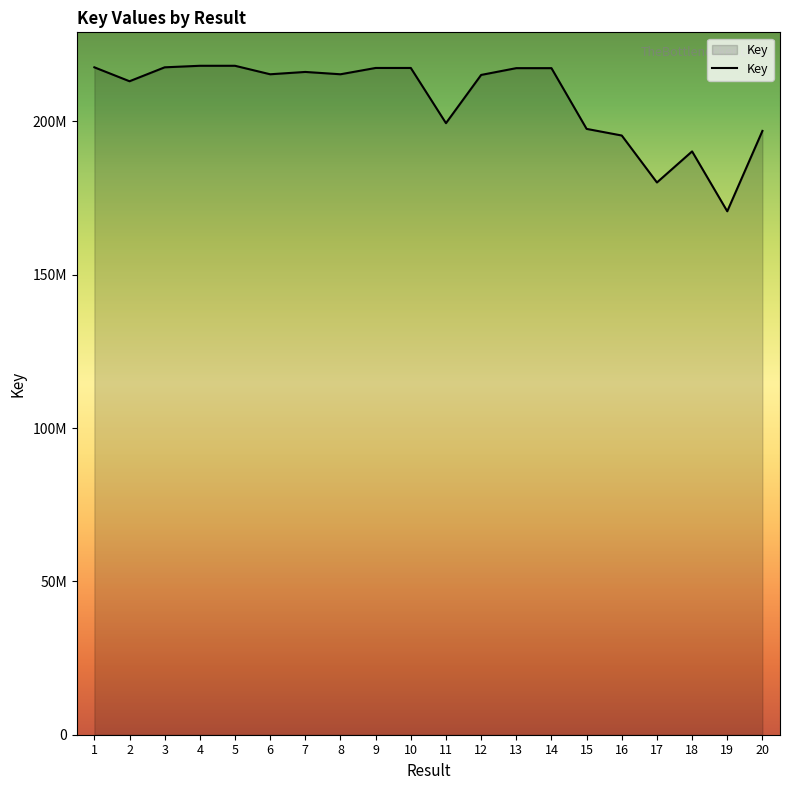

Which label corresponds to the smallest value in the chart?

19